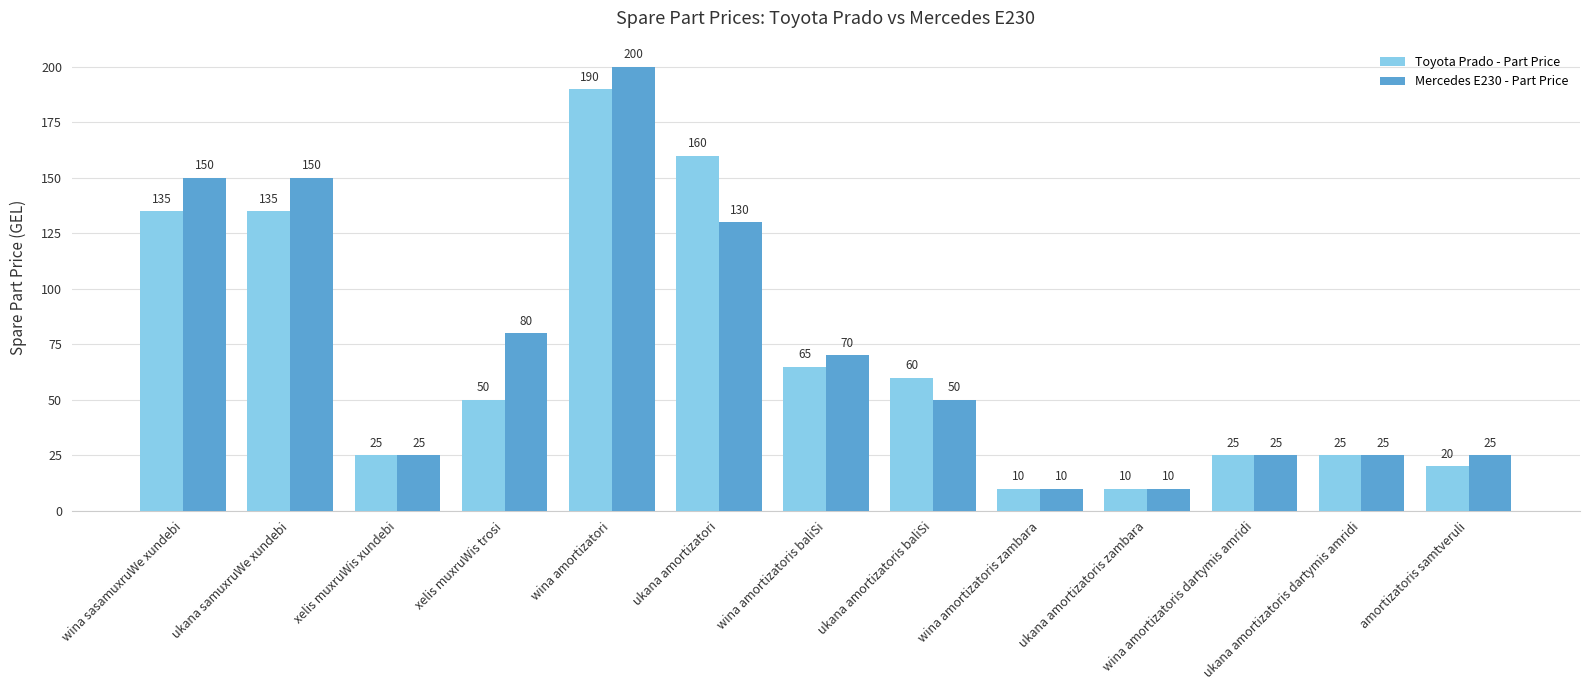

What is the spread (max minus min) of values at ukana amortizatori?

30